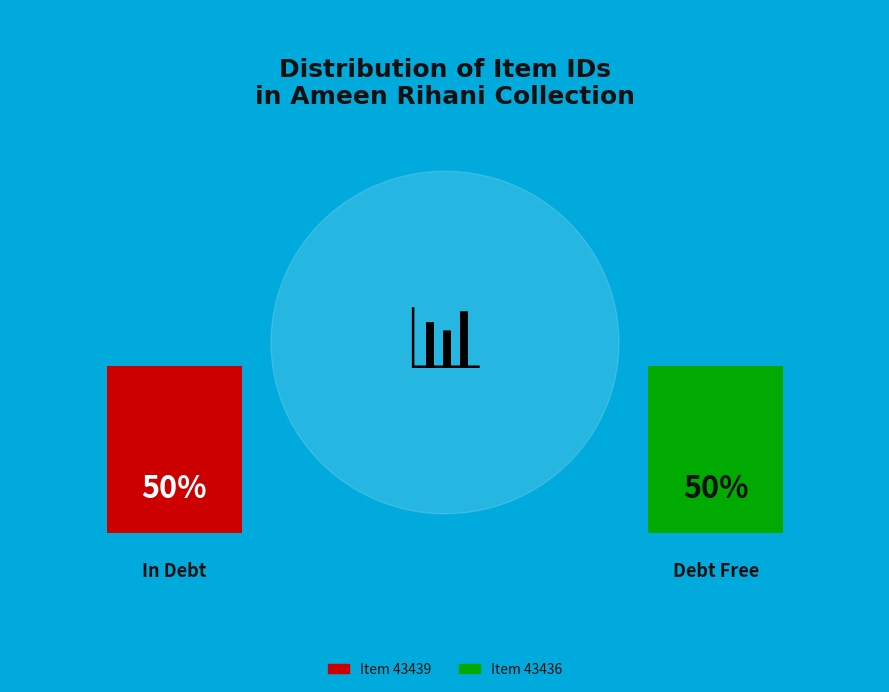

To the nearest percent, what is the combined percentage of Ameen Rihani: English Letters (Letter from W. Colston Leigh) and Ameen Rihani: English Letters (Letter from Elizabeth McClave)?

100%